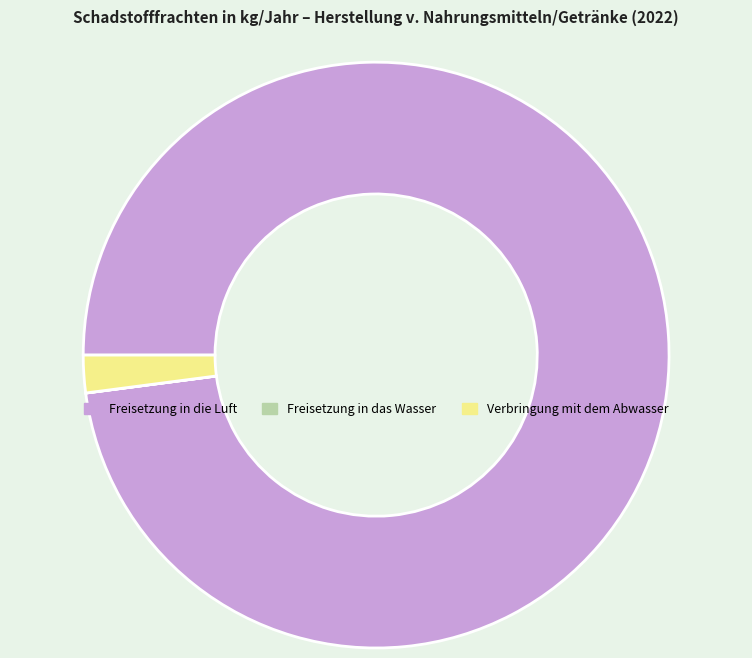

Which slice is the largest?

Freisetzung in die Luft